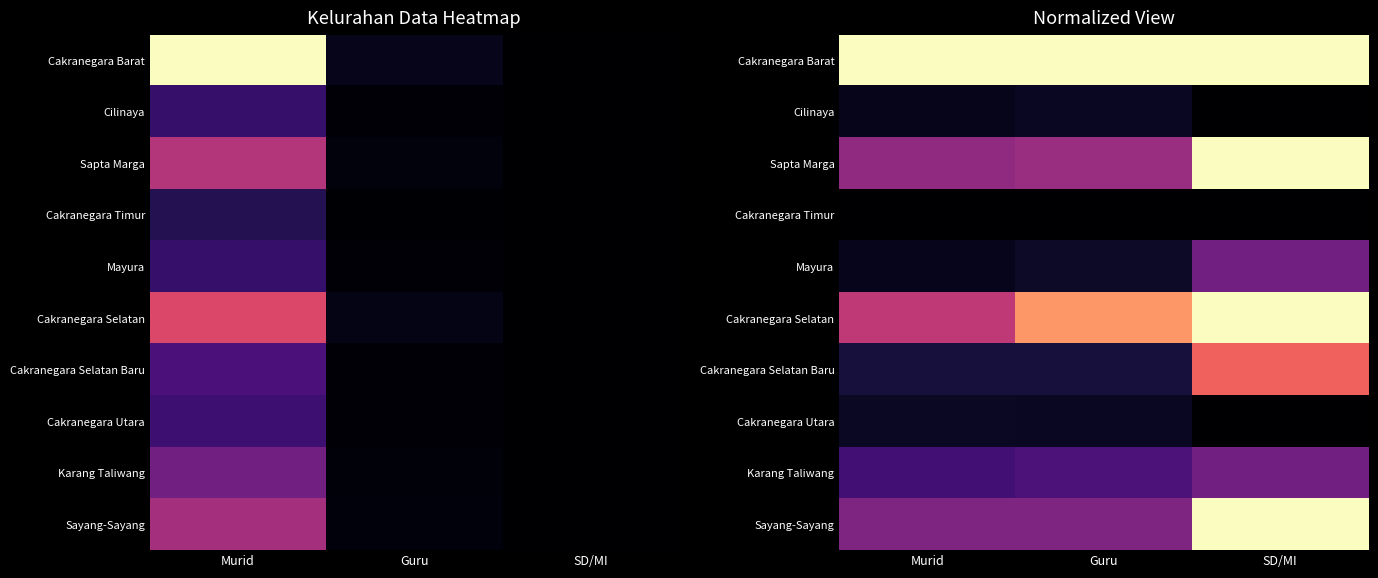

List the series in order of their peak value, lowest first.

Cakranegara Timur, Cilinaya, Cakranegara Utara, Mayura, Karang Taliwang, Cakranegara Selatan Baru, Cakranegara Barat, Sapta Marga, Cakranegara Selatan, Sayang-Sayang